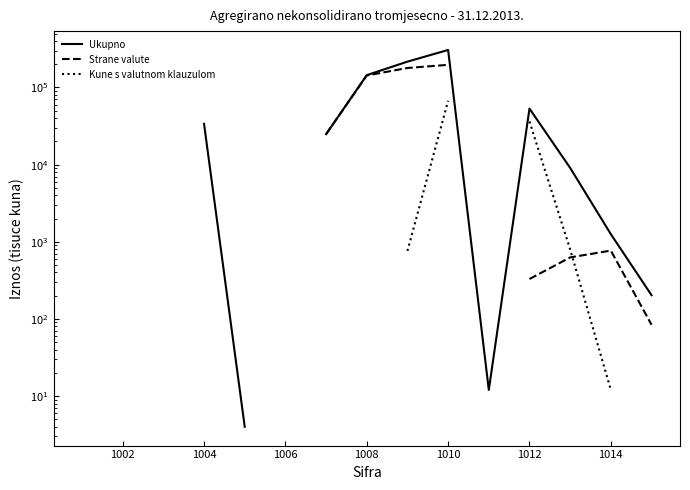

What is the minimum value for Kune s valutnom klauzulom?

12.0